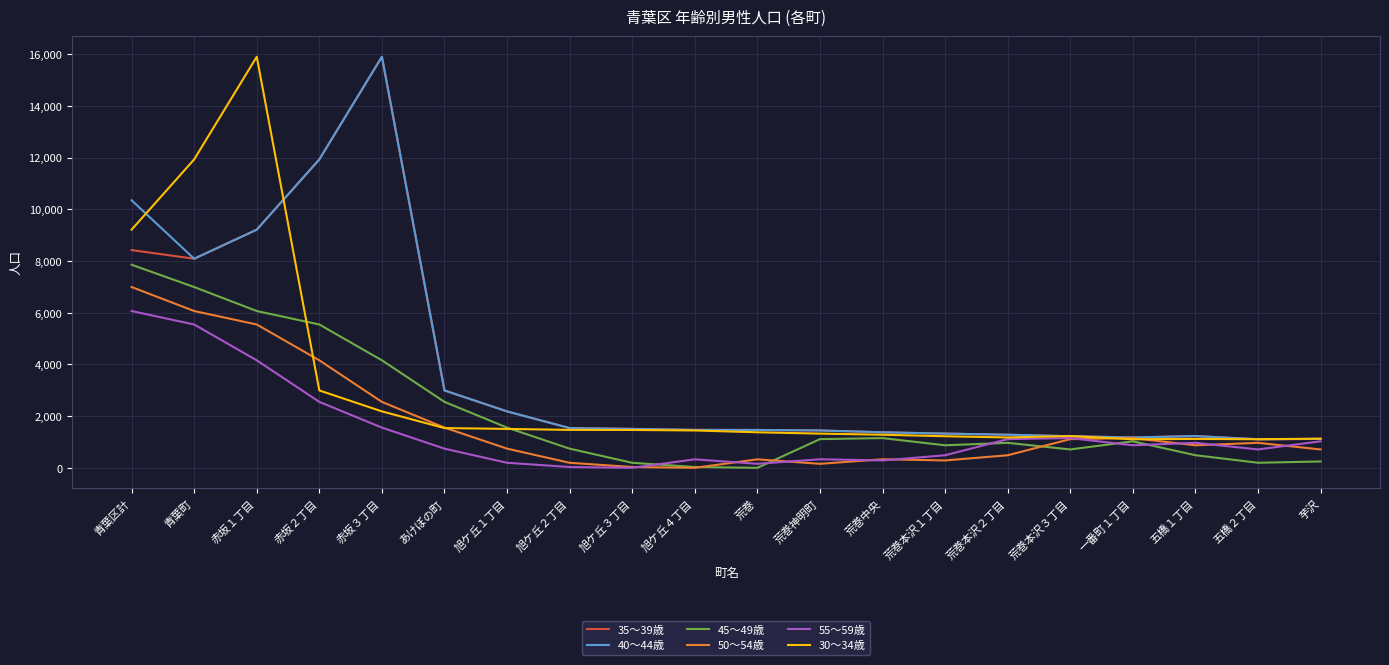

At which category is the sum across all series the highest?

赤坂１丁目